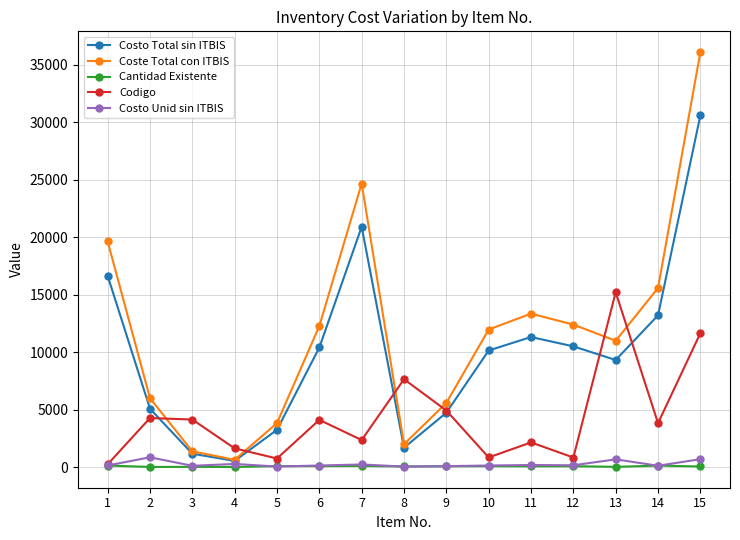

At which category is the sum across all series the highest?

15